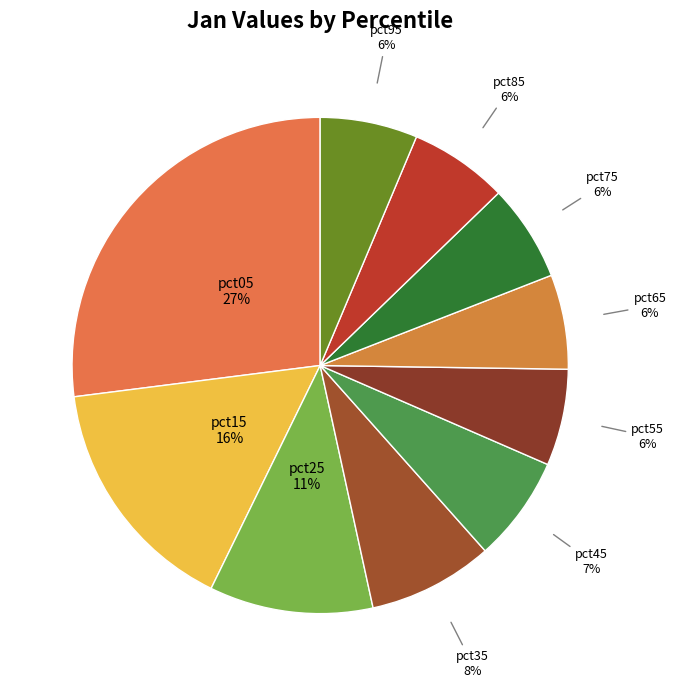

Approximately how many times larger is the value at pct25 compared to pct05?

0.4